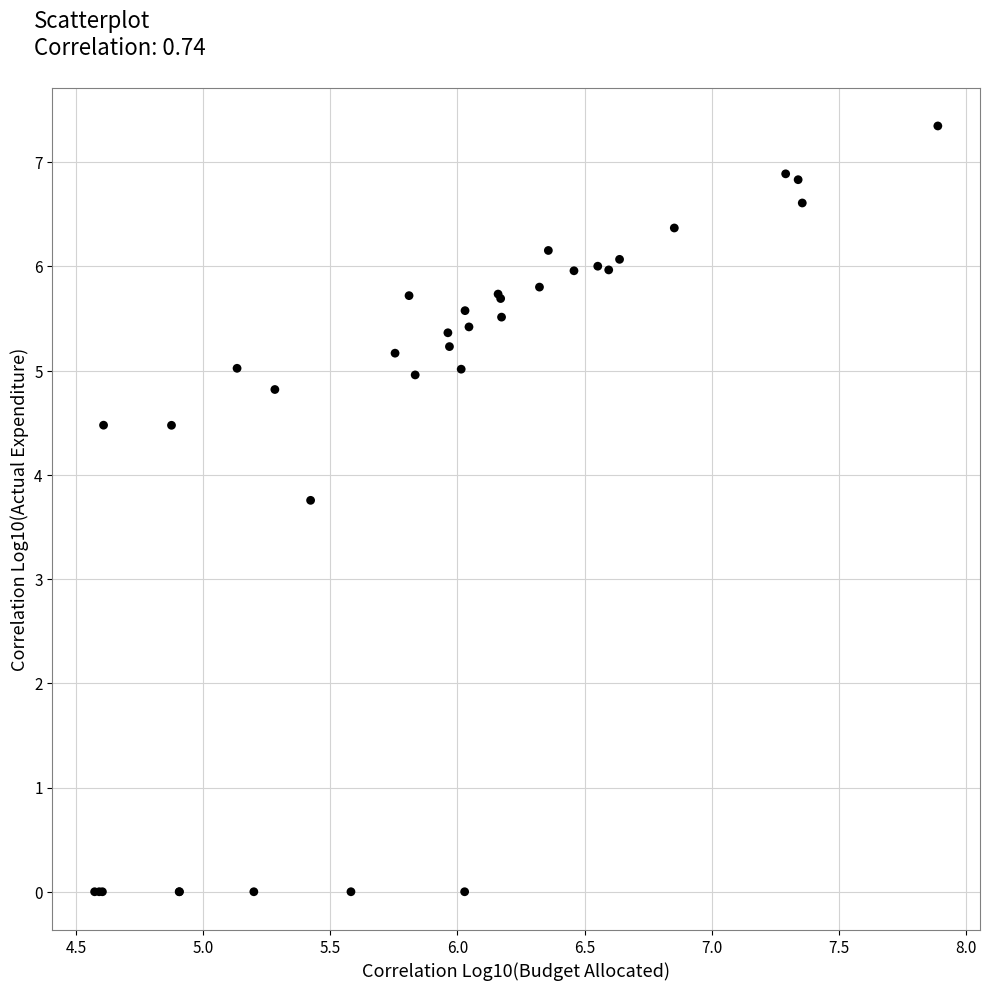

What Y value in the scatter plot is closest to 3?

3.8